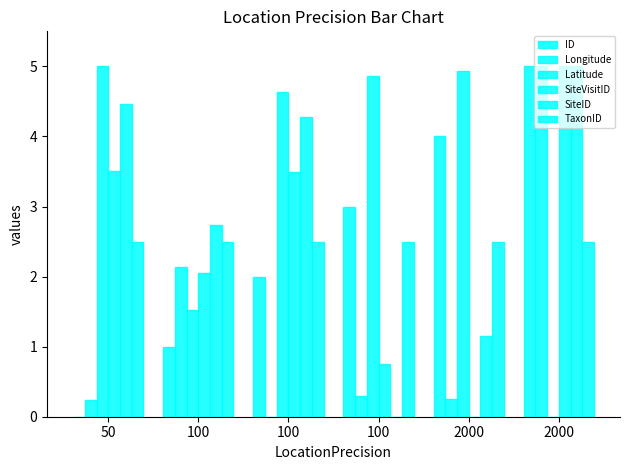

Which series has the largest total across all categories?

Latitude